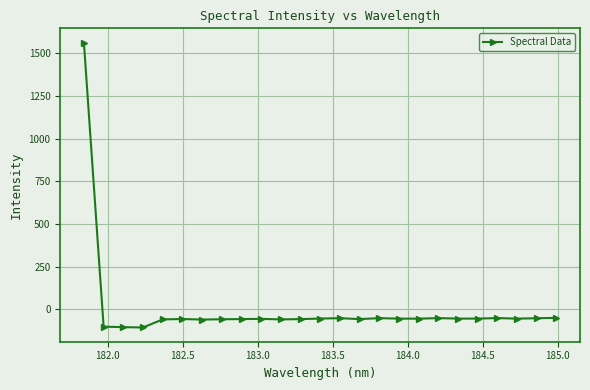

What is the average value?

4.1